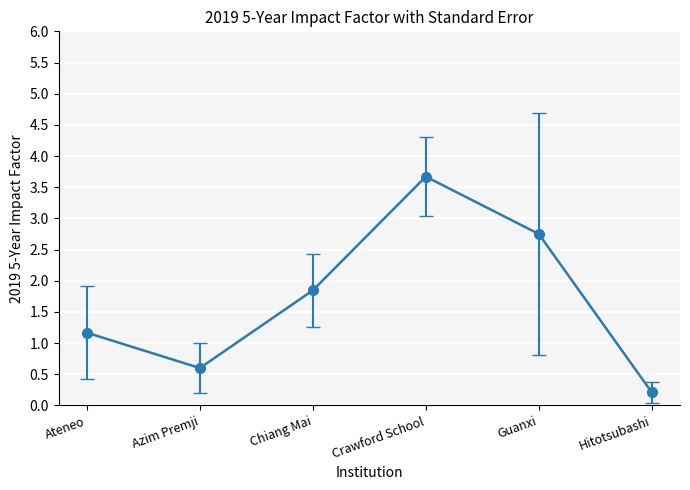

What is the maximum value shown in the chart?

3.7